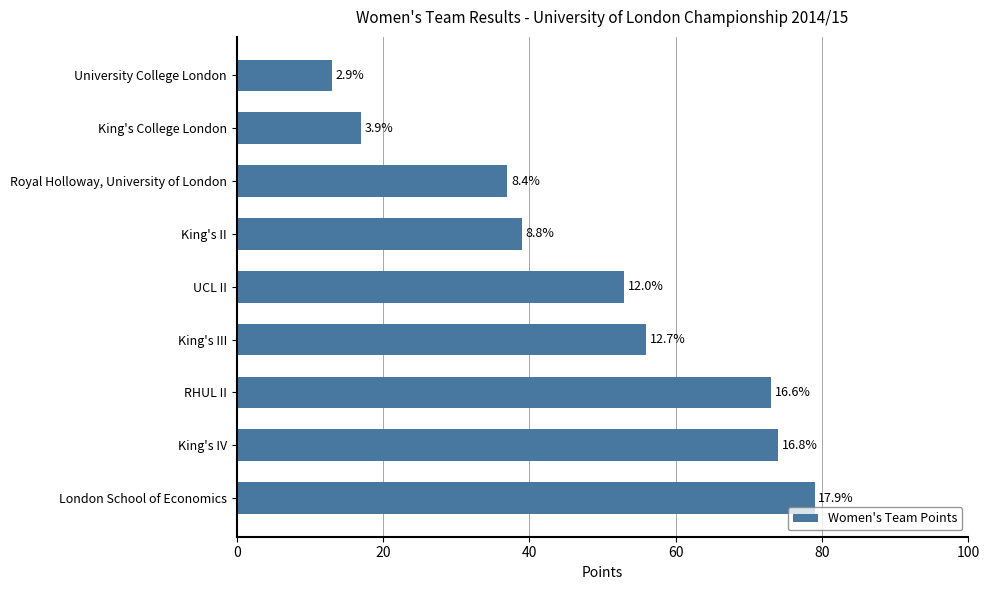

Are the bars horizontal?

Yes